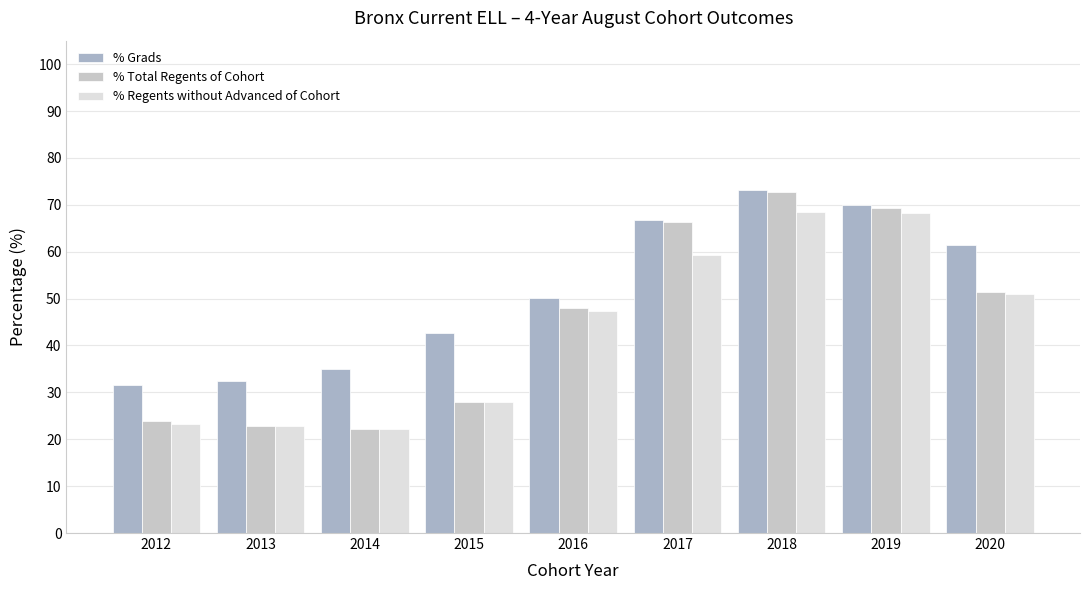

What is the total value across all series at 2013?

78.2